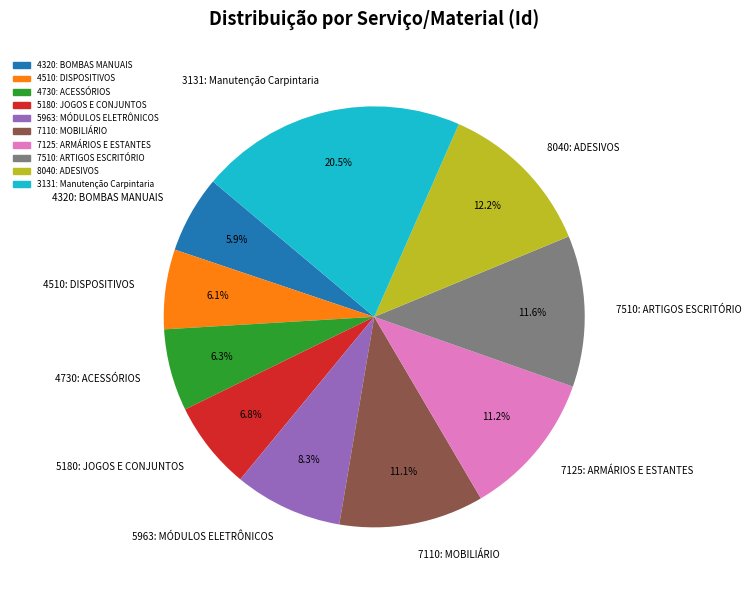

What percentage do 4510: DISPOSITIVOS and 7110: MOBILIÁRIO together represent?

17.2%